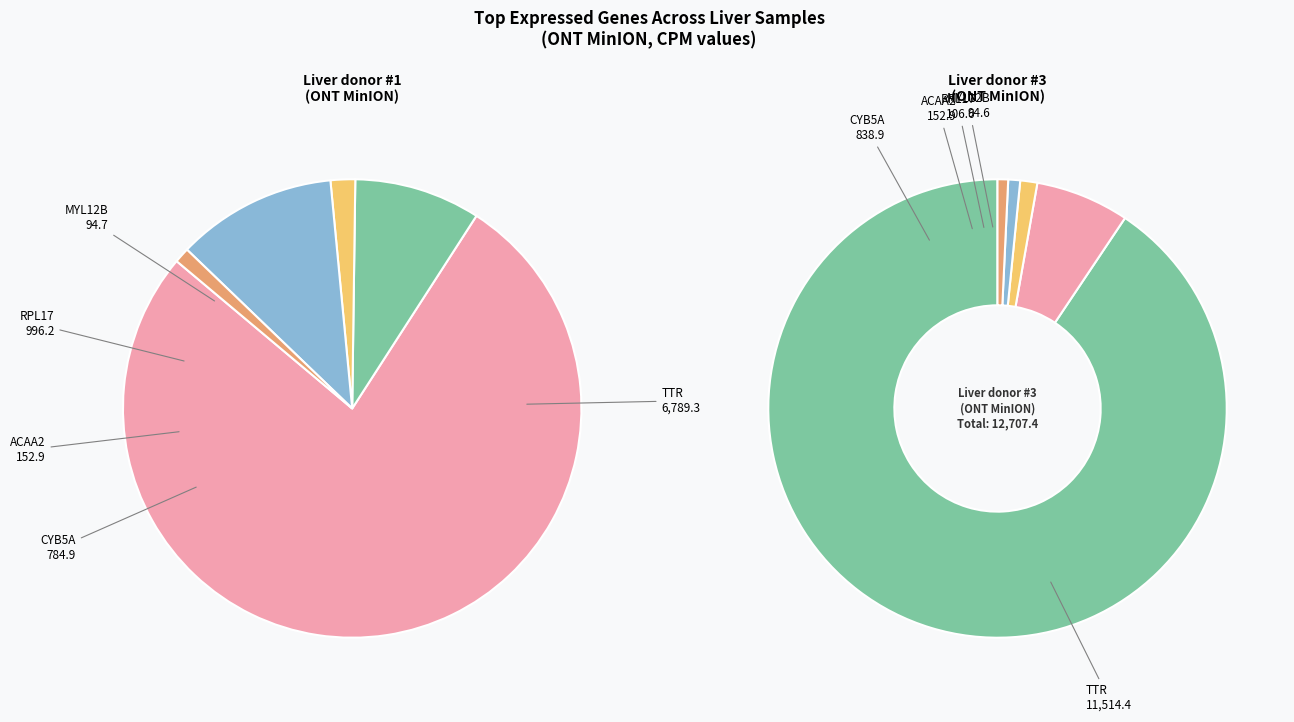

Rank the categories by value from highest to lowest.

TTR, RPL17, CYB5A, ACAA2, MYL12B